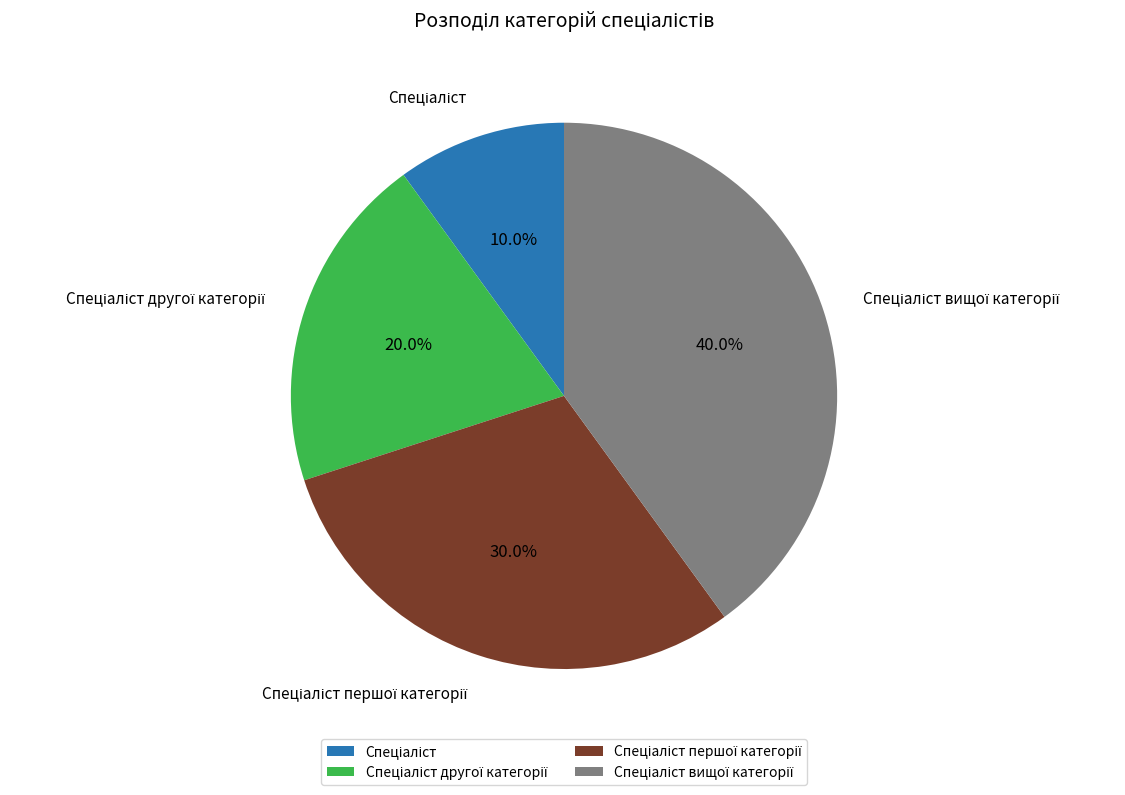

How many slices are in this pie chart?

4